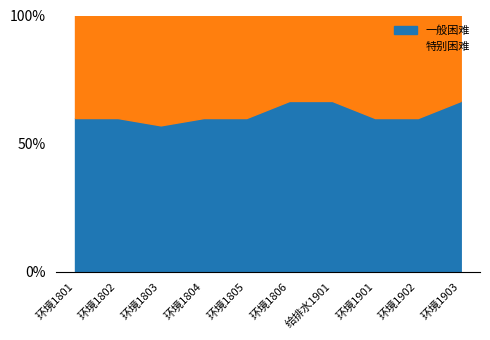

Which series has the largest range (max minus min)?

一般困难